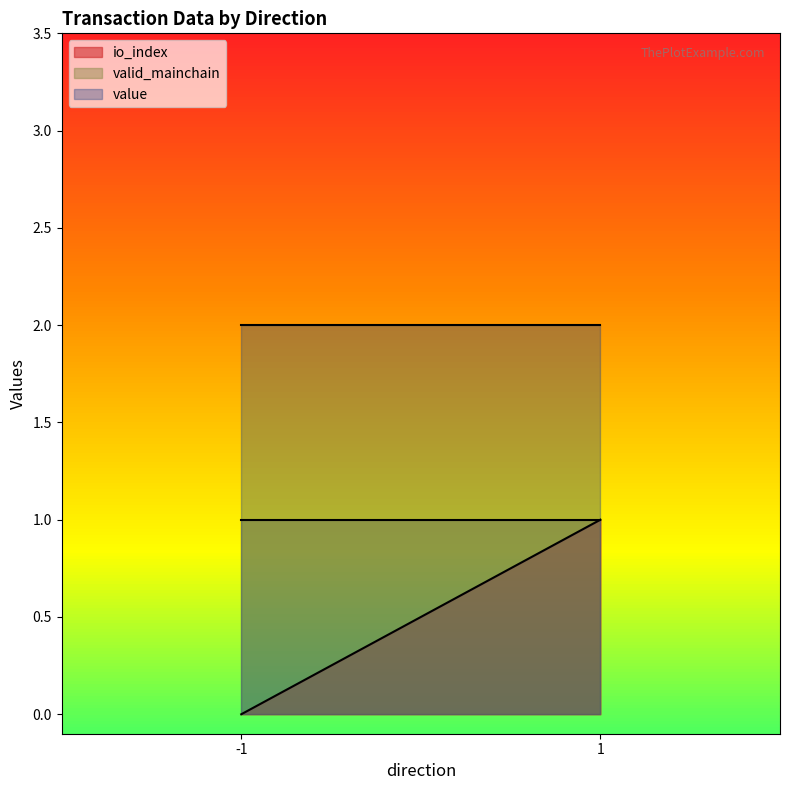

Which category has the lowest value in the io_index series?

-1